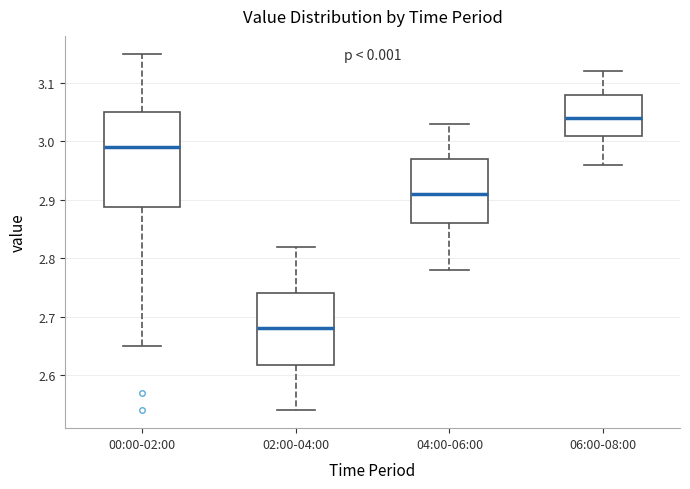

Which box is the tallest, from its lower edge to its upper edge?

00:00-02:00